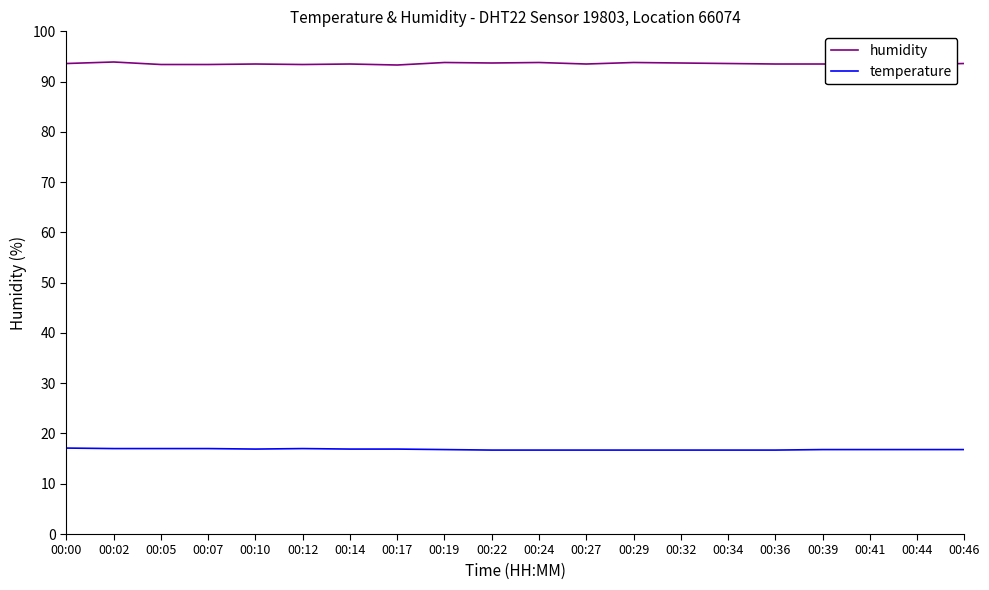

Is this an area chart (filled region under the line)?

No